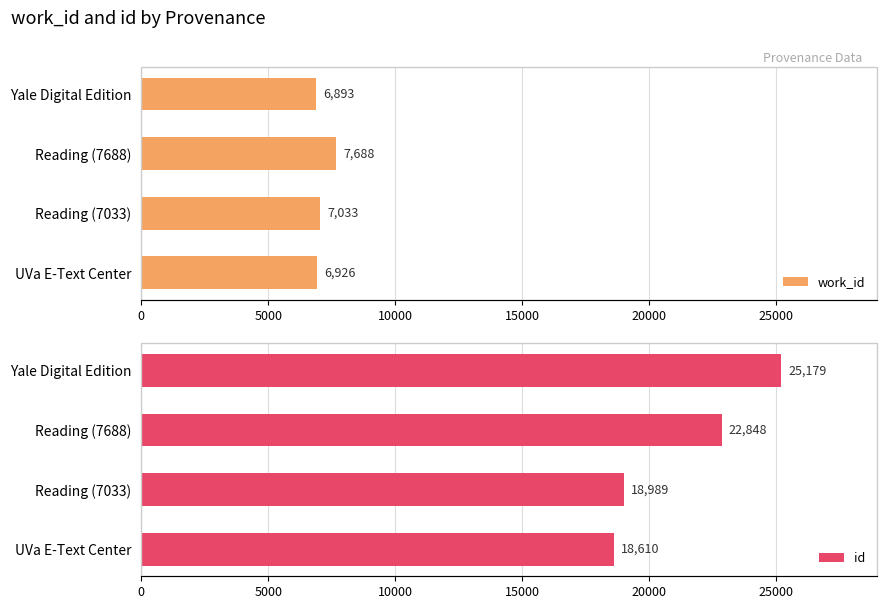

True or false: id has a value of 12741 at Reading (7033).

False